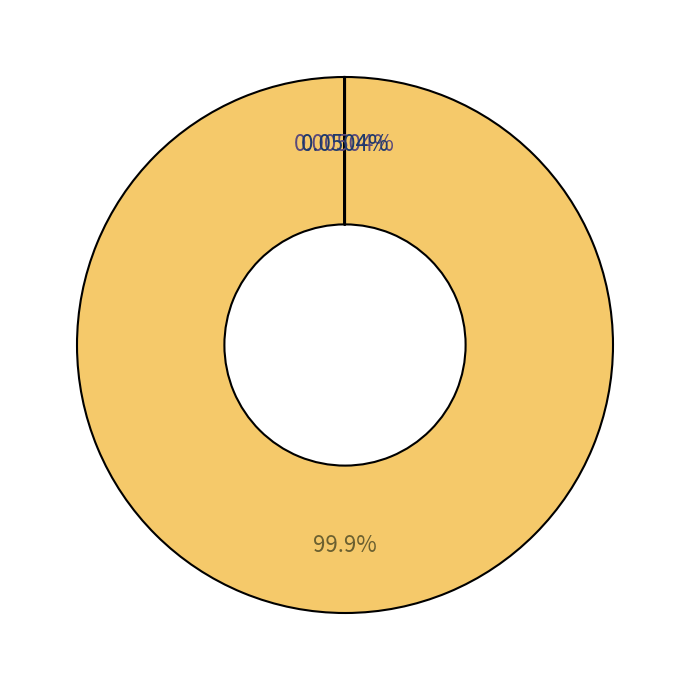

Does any single category account for the majority?

Yes